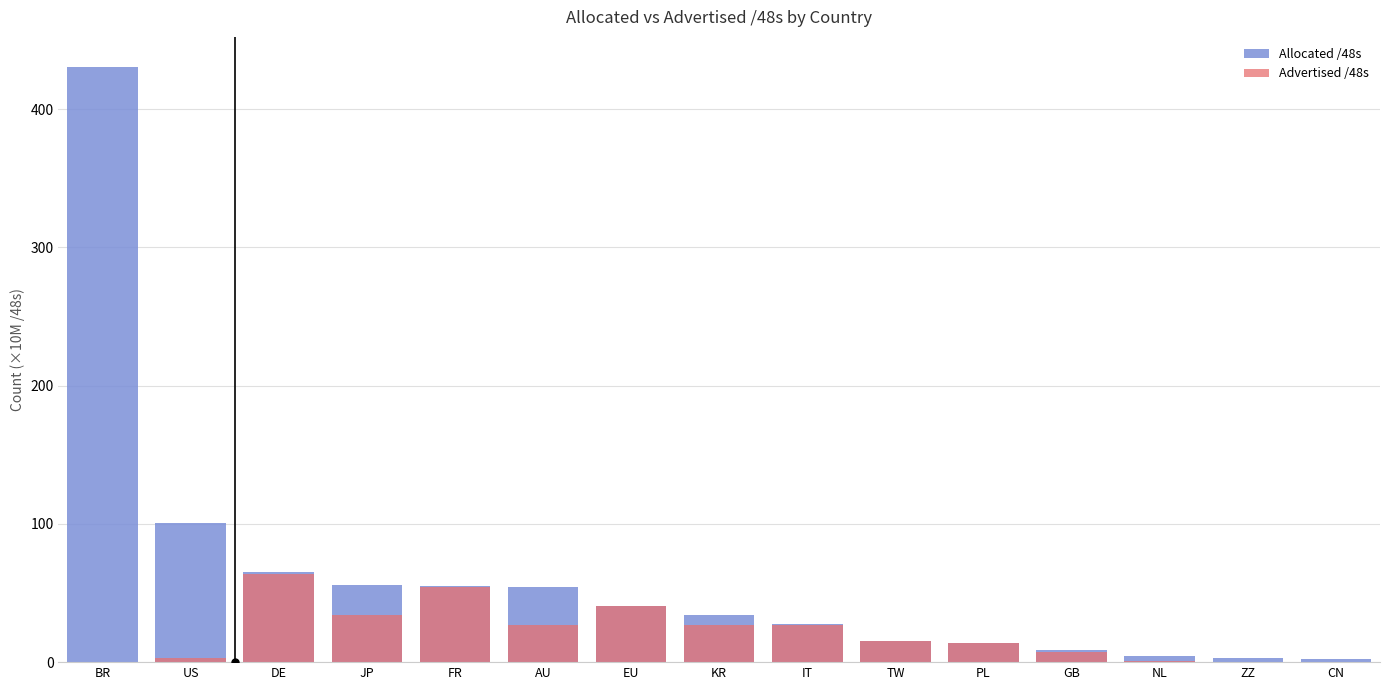

The Advertised /48s series shows 3.3 at TW. True or false?

False